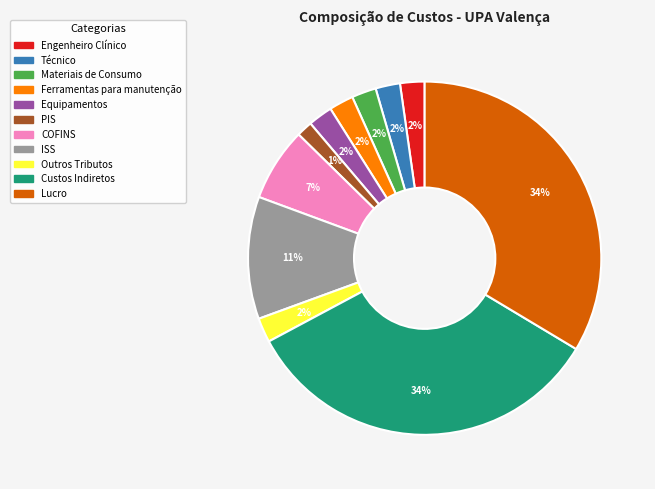

Which category has the smallest portion of the pie?

PIS